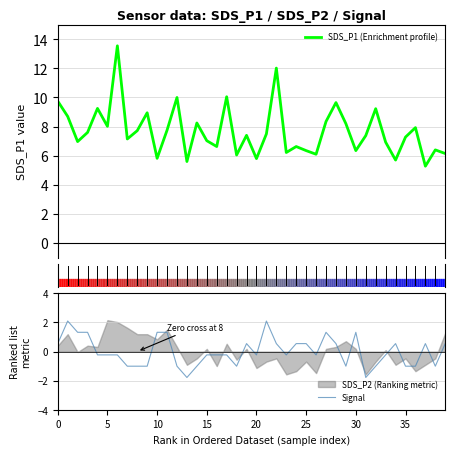

True or false: SDS_P1 (Enrichment profile) and Signal cross at least once.

False